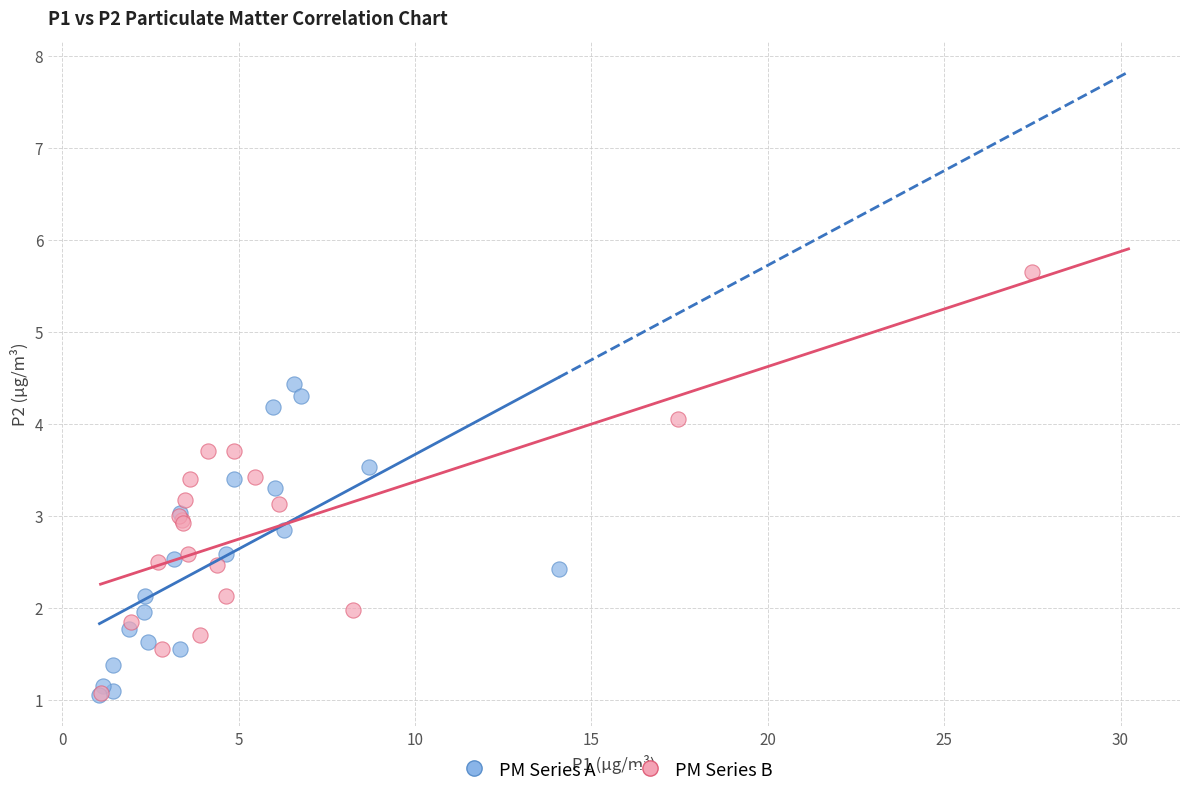

Which series has the widest spread of Y values?

PM Series B